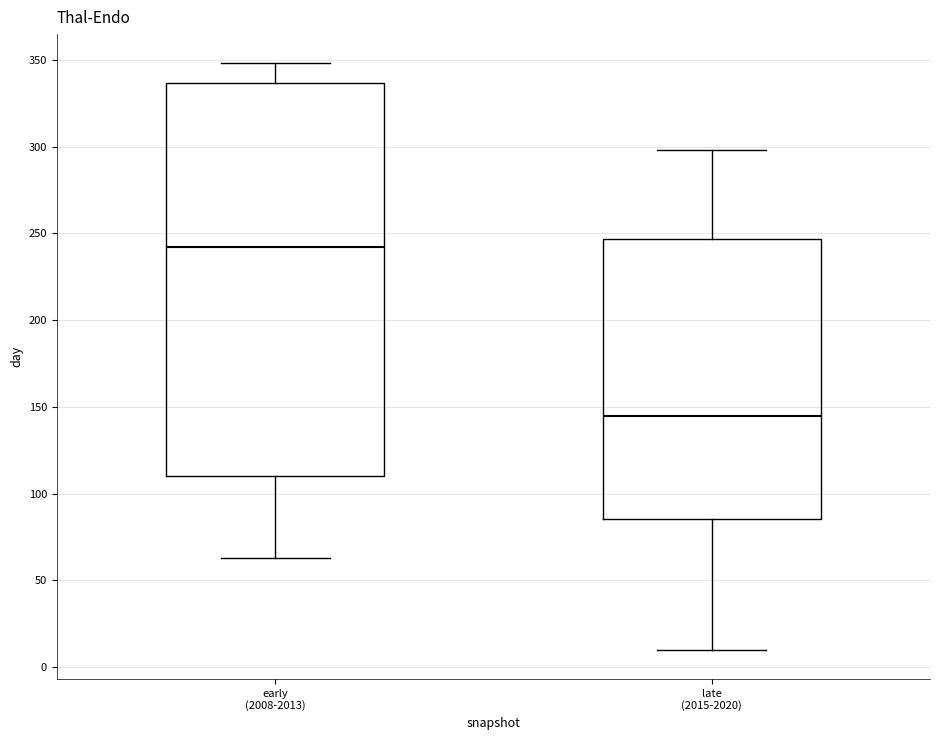

Comparing the boxes themselves (not the whiskers), which one is the tallest?

early (2008-2013)